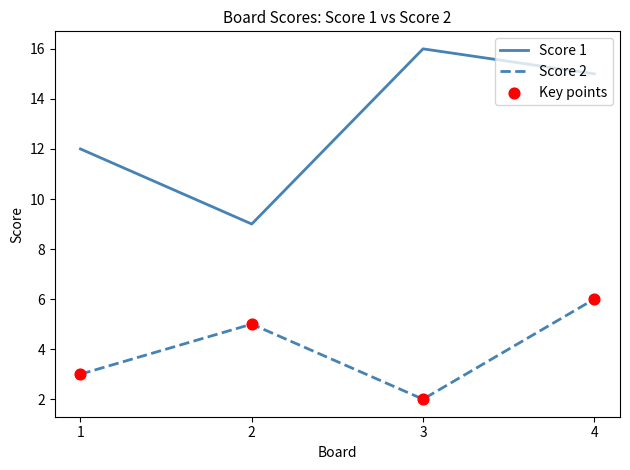

Is the value of Score 2 at 2 greater than the value of Score 1 at 1?

No